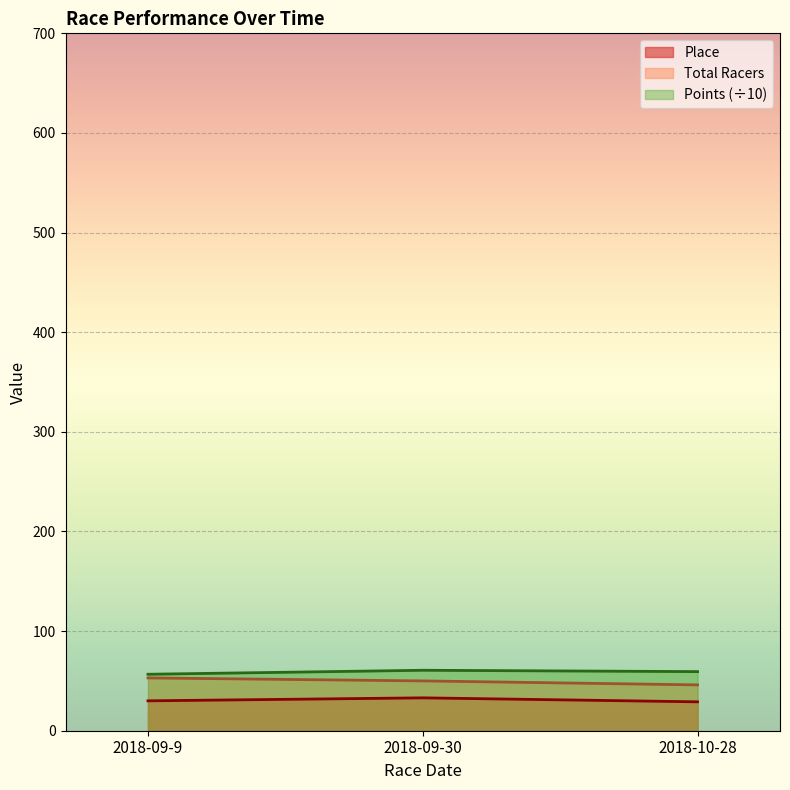

At which category is the sum across all series the highest?

2018-09-30